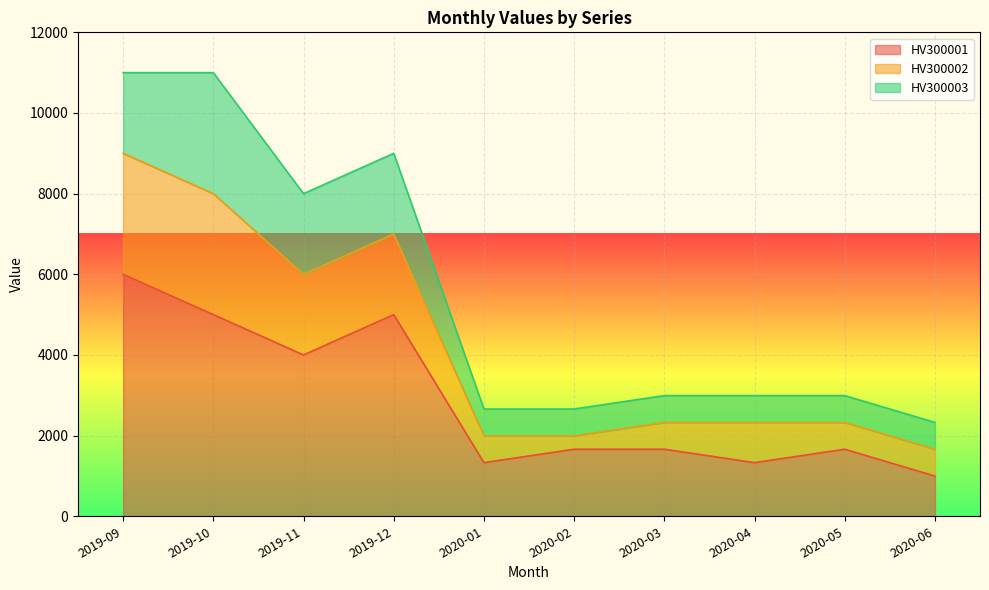

Which label corresponds to the smallest value in the chart?

2020-06